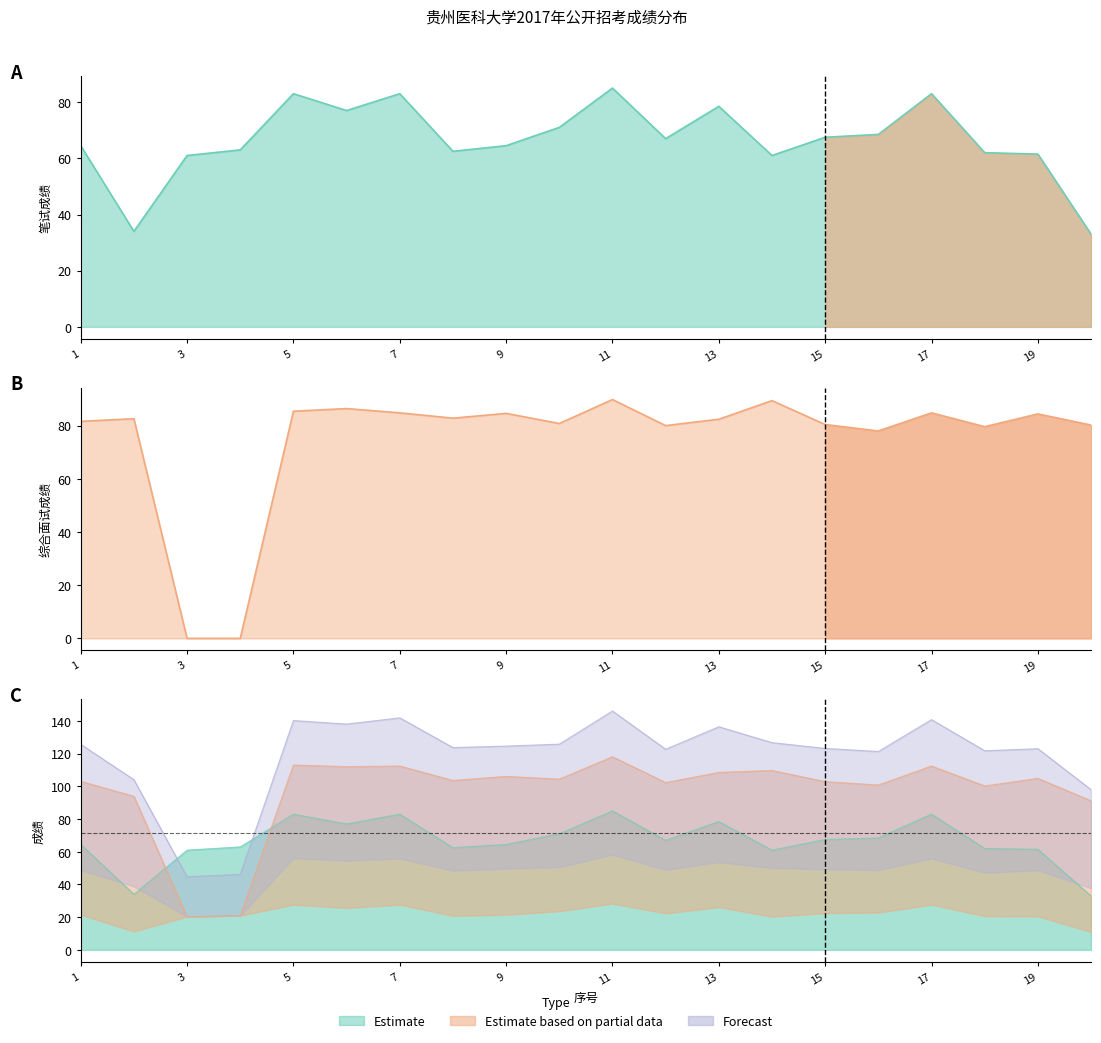

In 综合面试成绩, how many points are lower than both neighbors (excluding endpoints)?

5